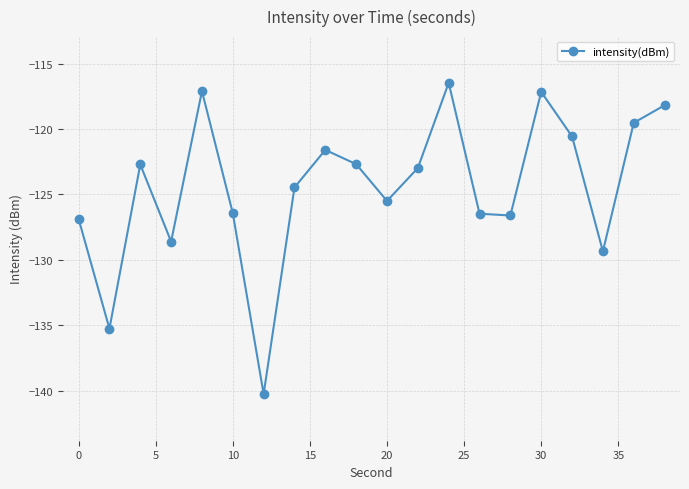

How many points are higher than both their immediate neighbors (excluding endpoints)?

5